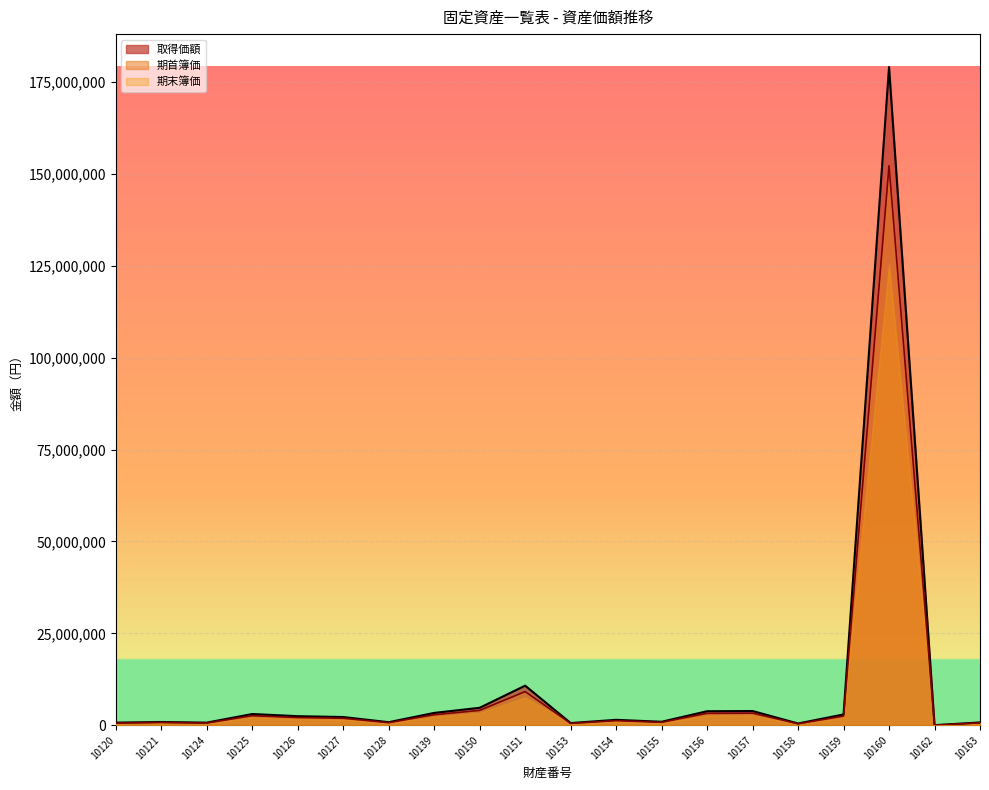

Between 10159 and 10128, which is larger?

10159